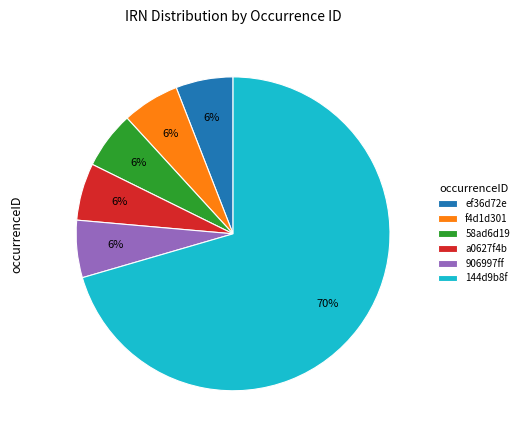

Which slice represents more than half of the pie?

144d9b8f